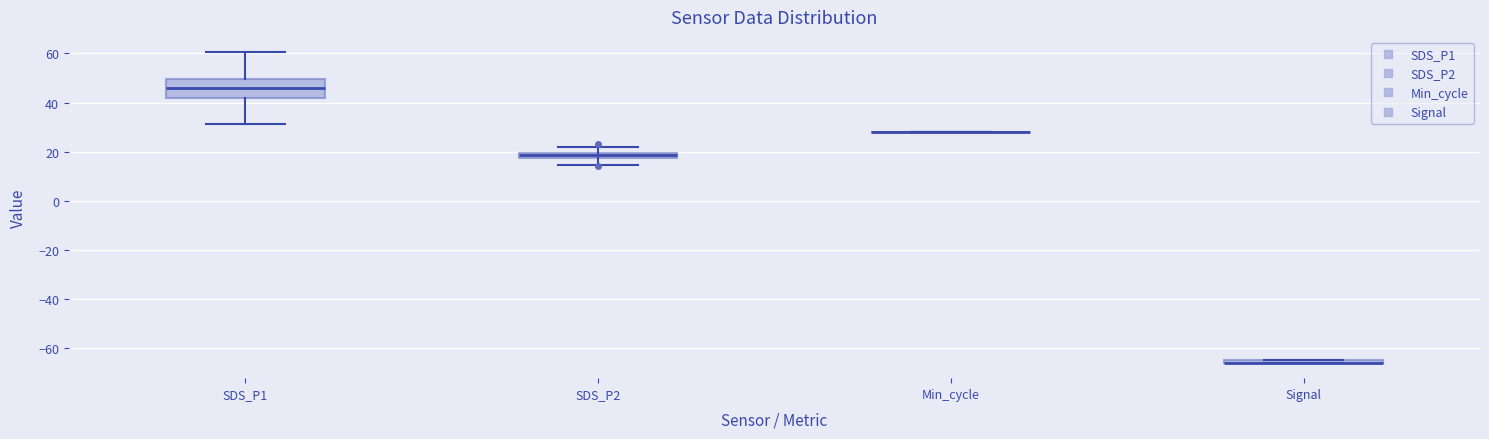

Where is the upper edge of the box for Signal on the y-axis? The values are not printed on the chart, so give them approximately, as read against the axis.

-64